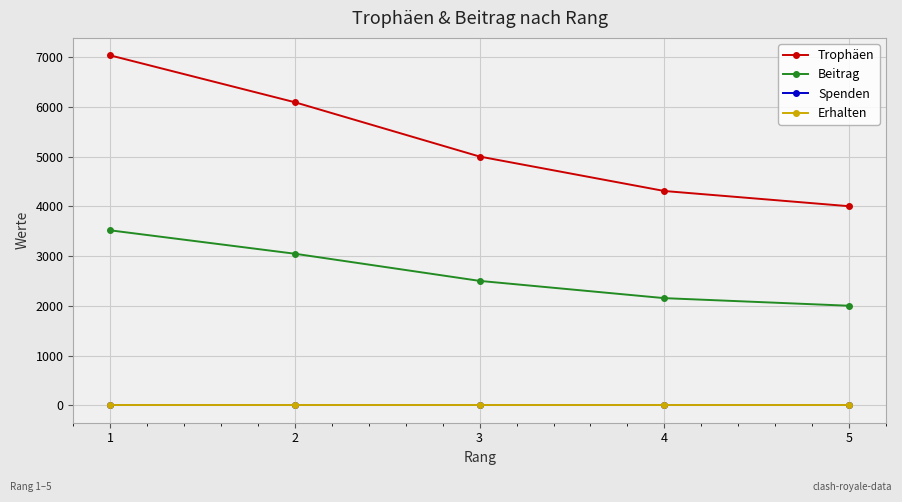

What is the value of the Trophäen point at the 1st from the left?

7037